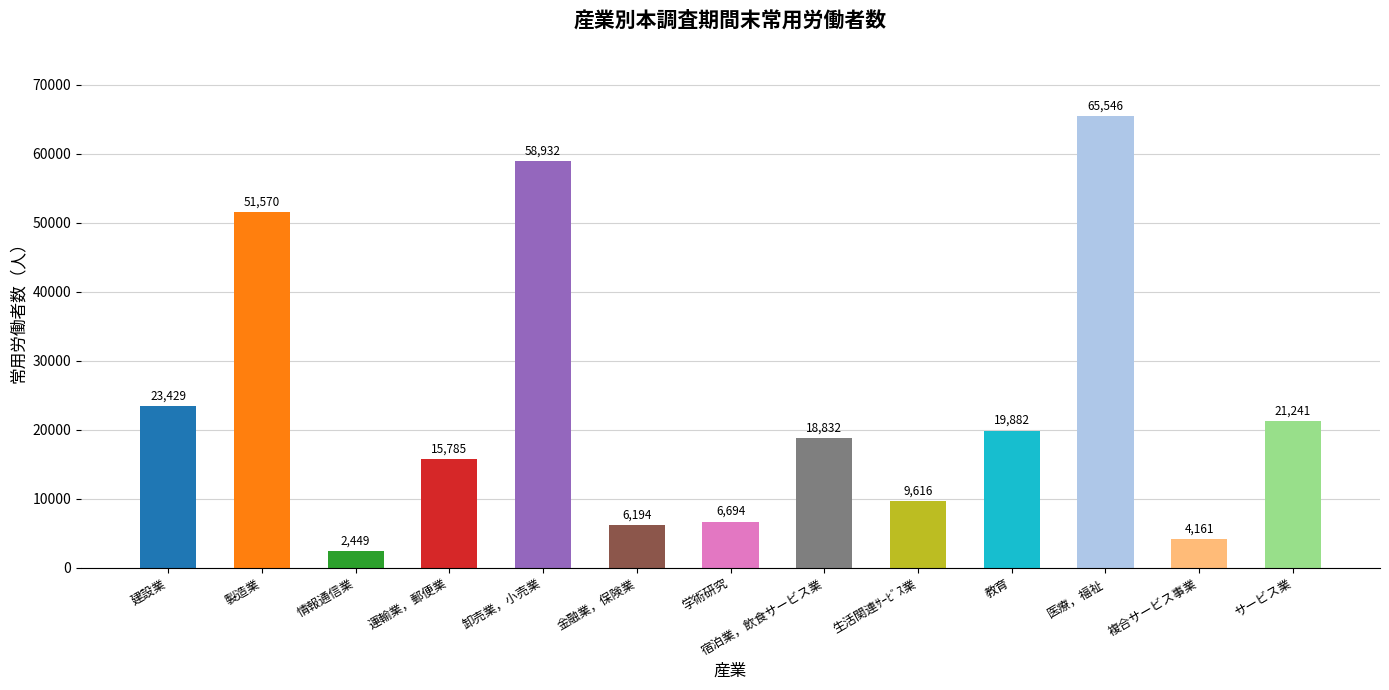

Does the chart contain any negative values?

No